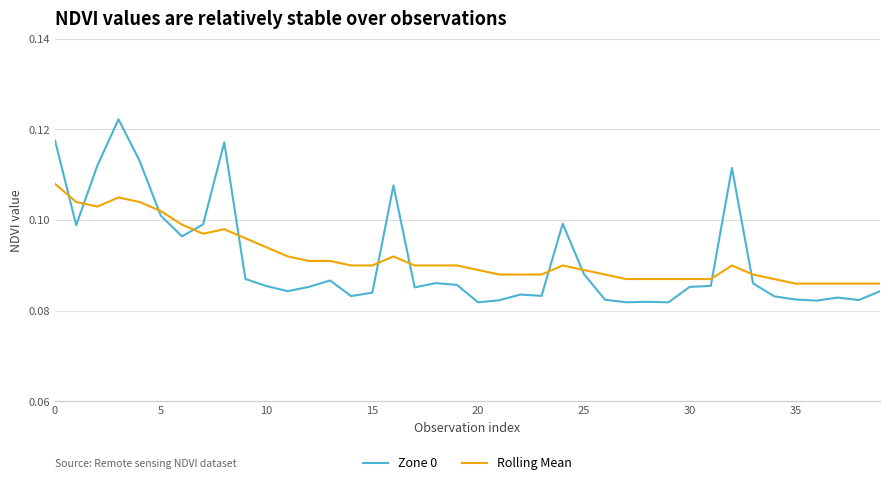

How many intersections are there between Zone 0 and Rolling Mean?

11